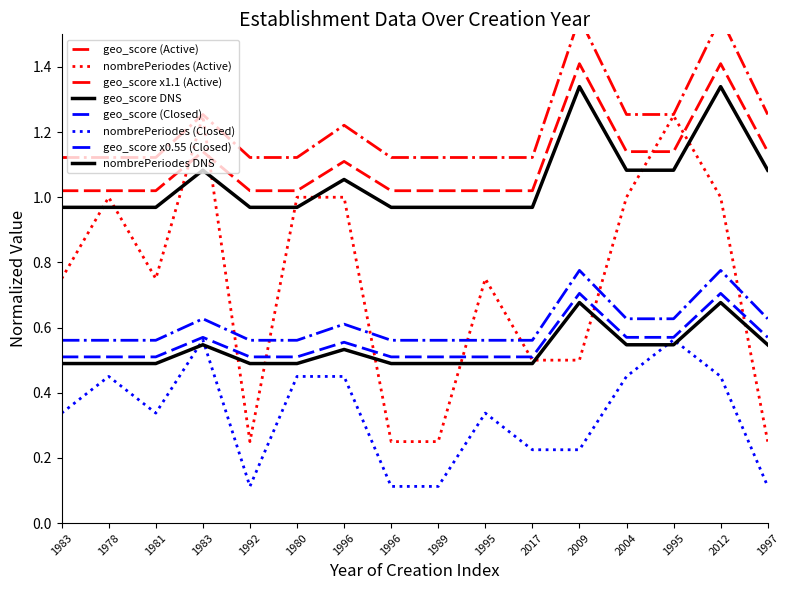

What is the sum of the nombrePeriodes (Active) values at 1996 and 1989?

1.2